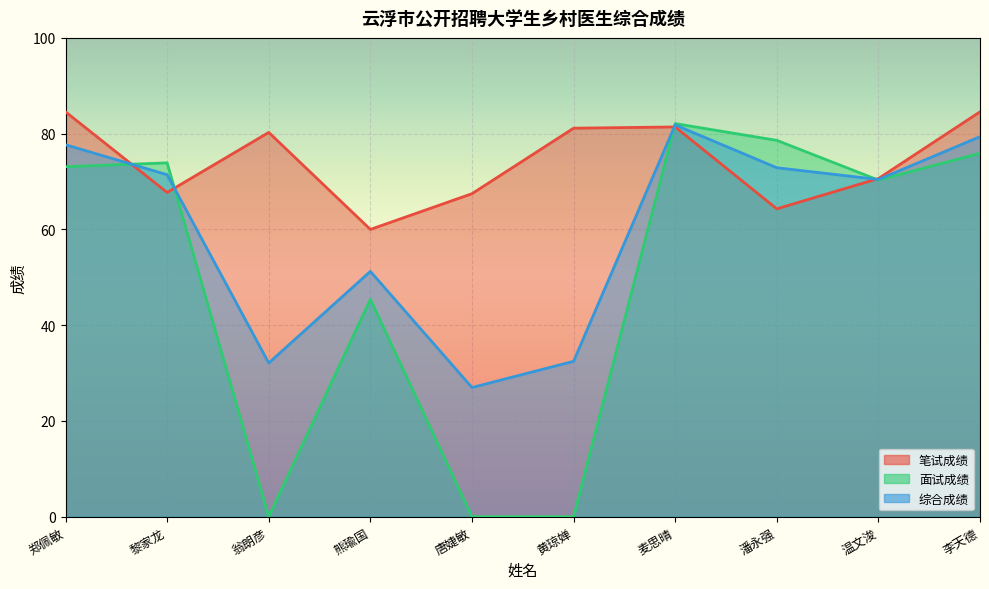

What is the difference between the second highest and minimum values in the 综合成绩 series?

52.4